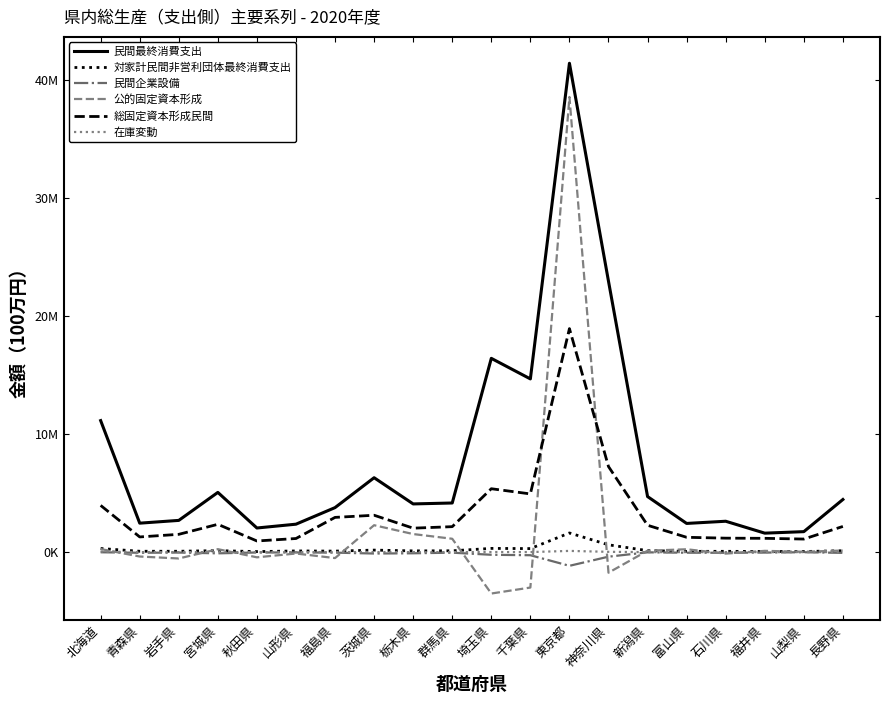

Reading left to right, extract all data points from this chart.

民間最終消費支出: 11135749	2454381	2688842	5058126	2045039	2368160	3771415	6301237	4082661	4161695	16404375	14664497	41381811	22928998	4705599	2431806	2616903	1609173	1736523	4457377
対家計民間非営利団体最終消費支出: 309051	76924	77351	129551	48845	103594	89115	174499	108811	115479	317809	302383	1624727	621914	130484	67157	71316	56729	55849	120261
民間企業設備: -9497	-50944	-34043	-99127	-27907	-22384	-40158	-116130	-94983	-42888	-221713	-259288	-1155942	-382086	-15403	-46865	-52884	-35763	-6142	-59673
公的固定資本形成: 263654	-369578	-535043	253599	-437430	-114645	-500975	2281380	1533057	1134408	-3500870	-2995218	38531251	-1738818	122891	245556	-122915	111002	33588	138666
総固定資本形成民間: 3956690	1288270	1509396	2356881	946908	1155437	2943238	3124836	2030966	2158362	5369385	4930190	18922129	7244337	2276032	1257983	1184894	1170932	1109896	2176902
在庫変動: 51704	5538	3700	6509	1947	2009	6640	5529	2774	4388	9593	7319	105920	29133	3652	1737	1645	1076	1982	6433